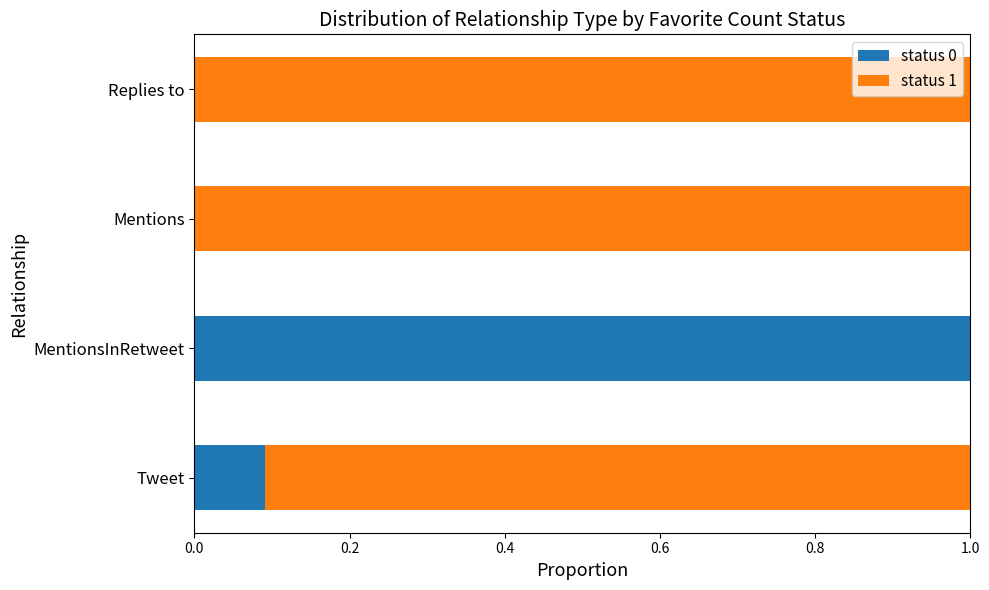

What is the maximum value for status 0?

1.0